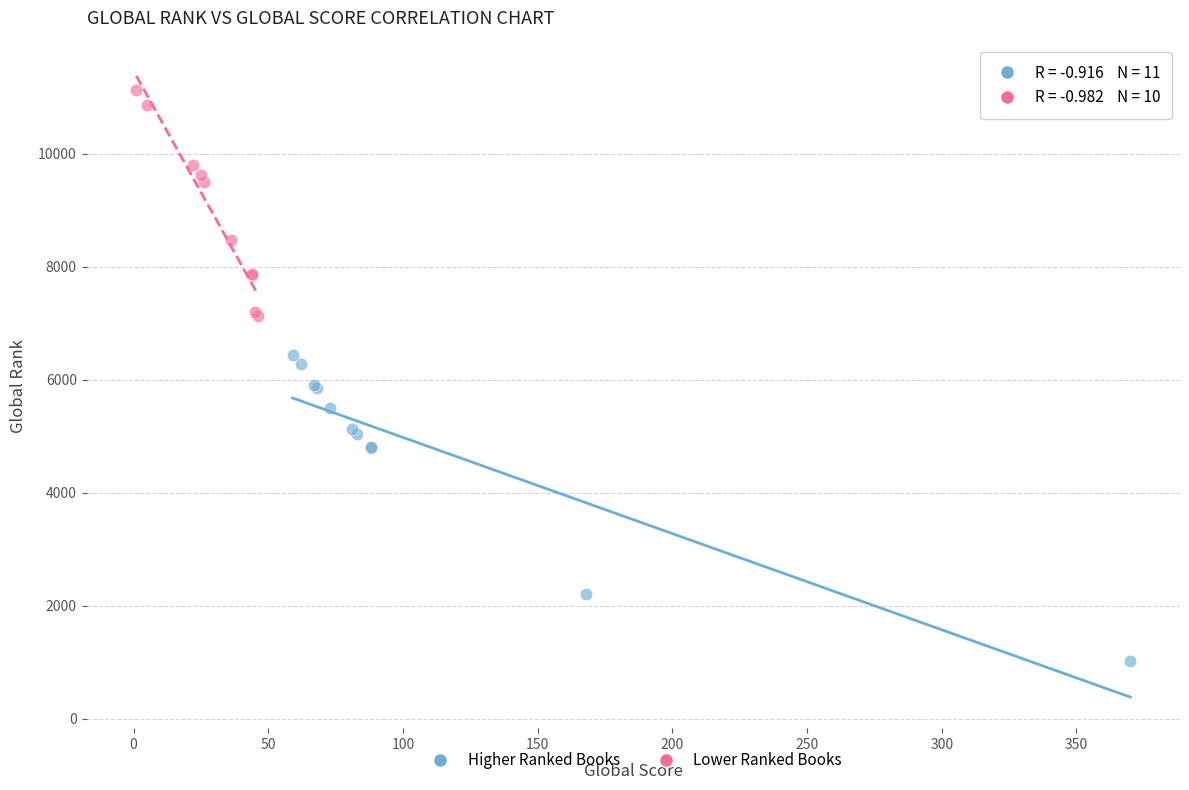

Which series has the largest Y range (max minus min)?

Higher Ranked Books